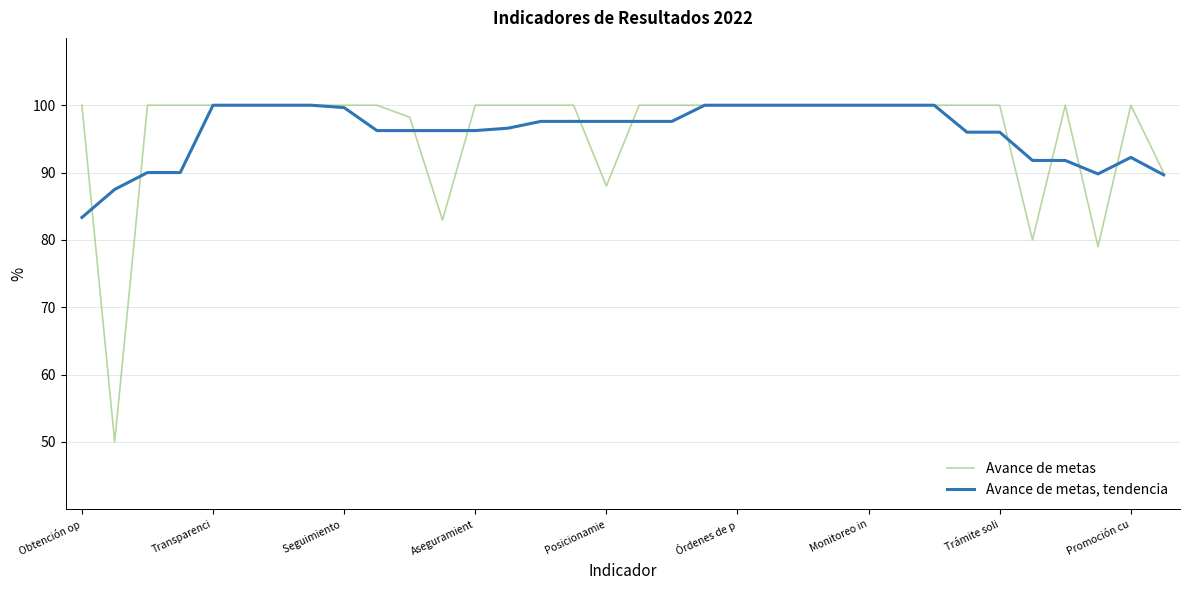

Does the chart display data point markers on the line(s)?

No